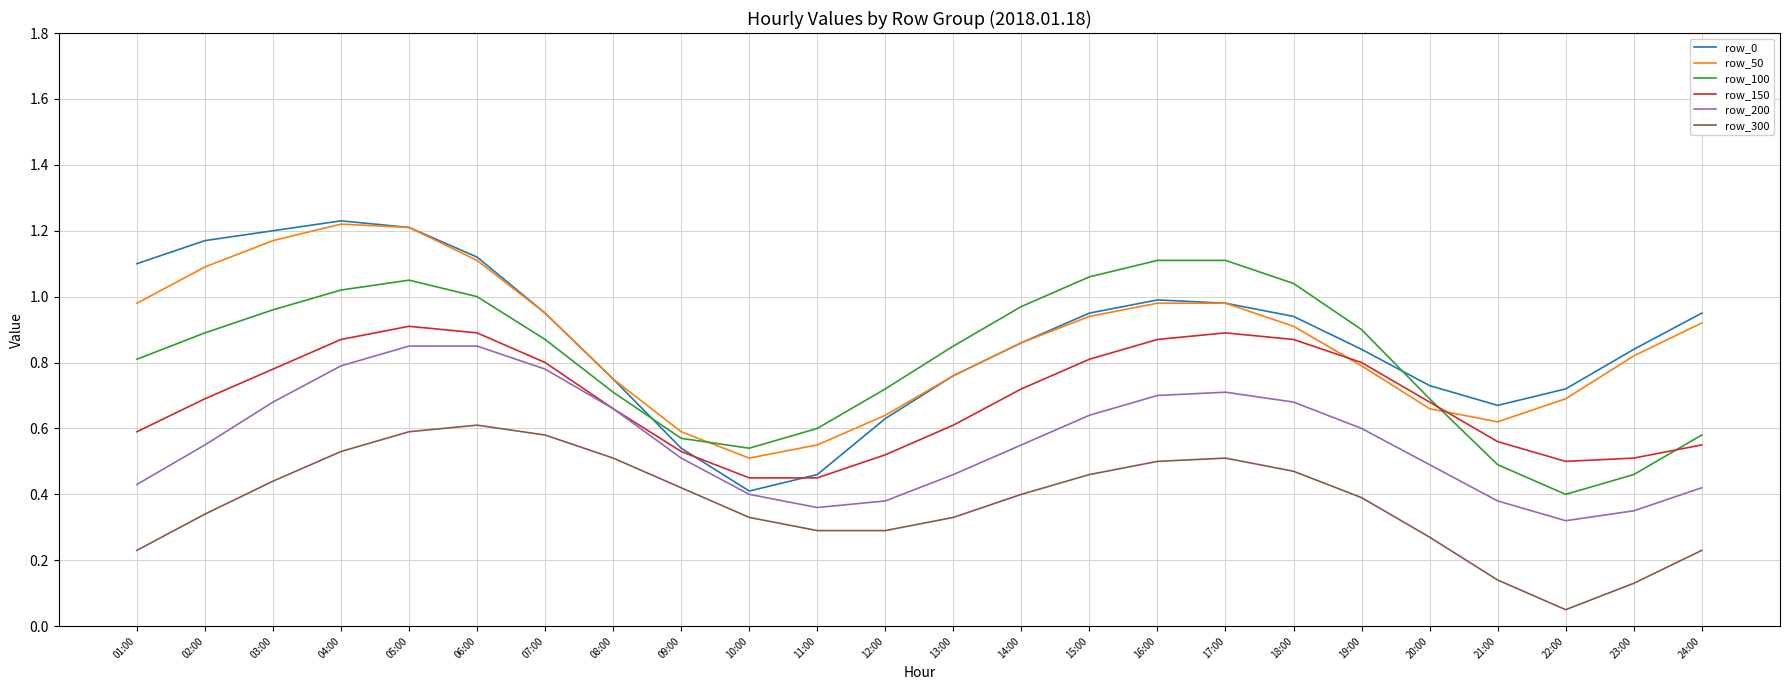

What position from the left is 06:00?

6